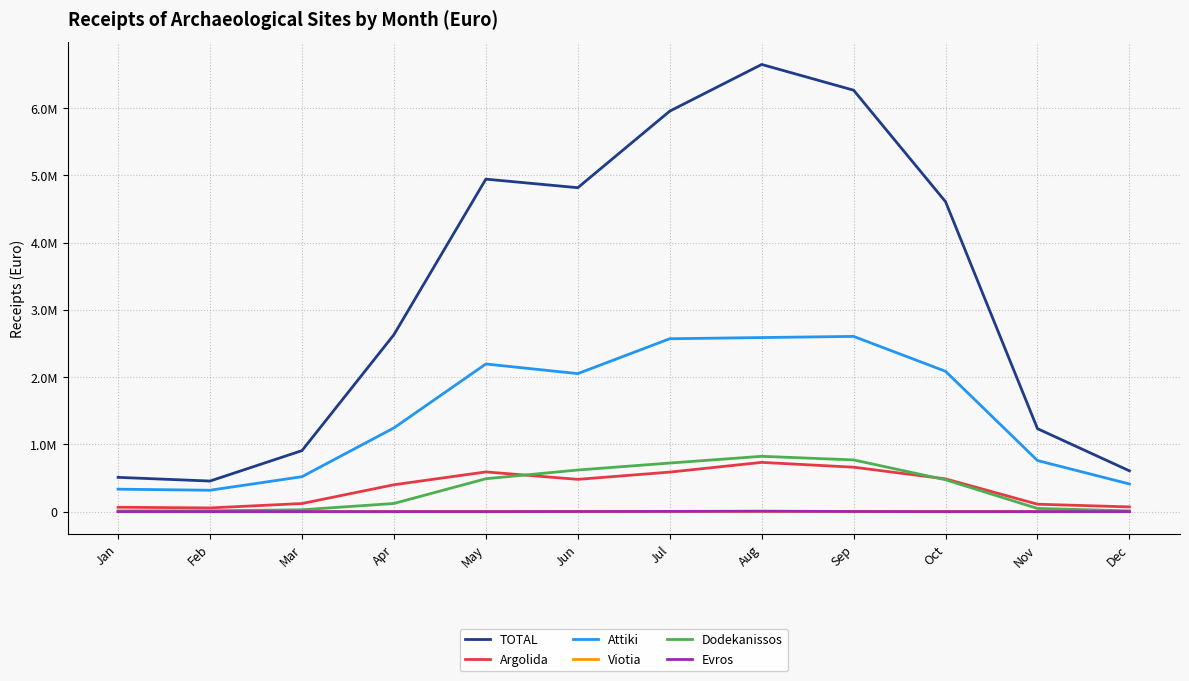

At which label does Evros first exceed 176?

May